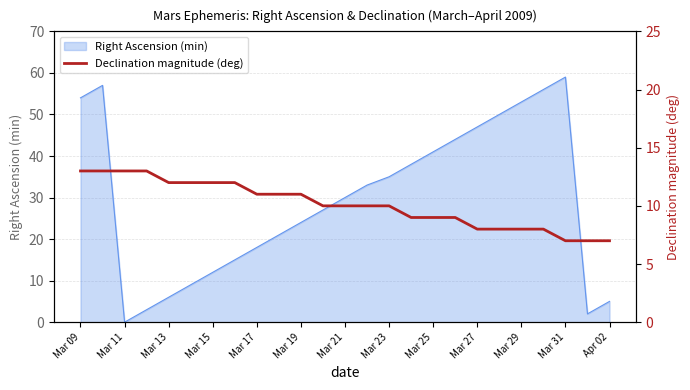

The value at Mar 13 is 4. True or false?

False